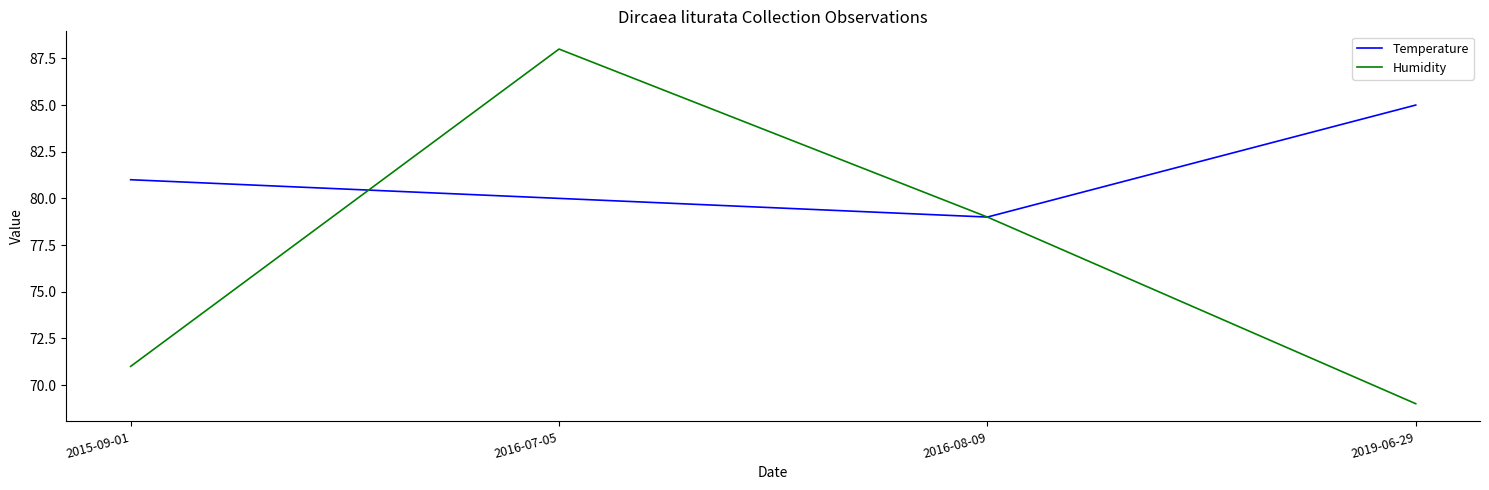

Between 2015-09-01 and 2016-08-09, which series saw the biggest shift?

Humidity